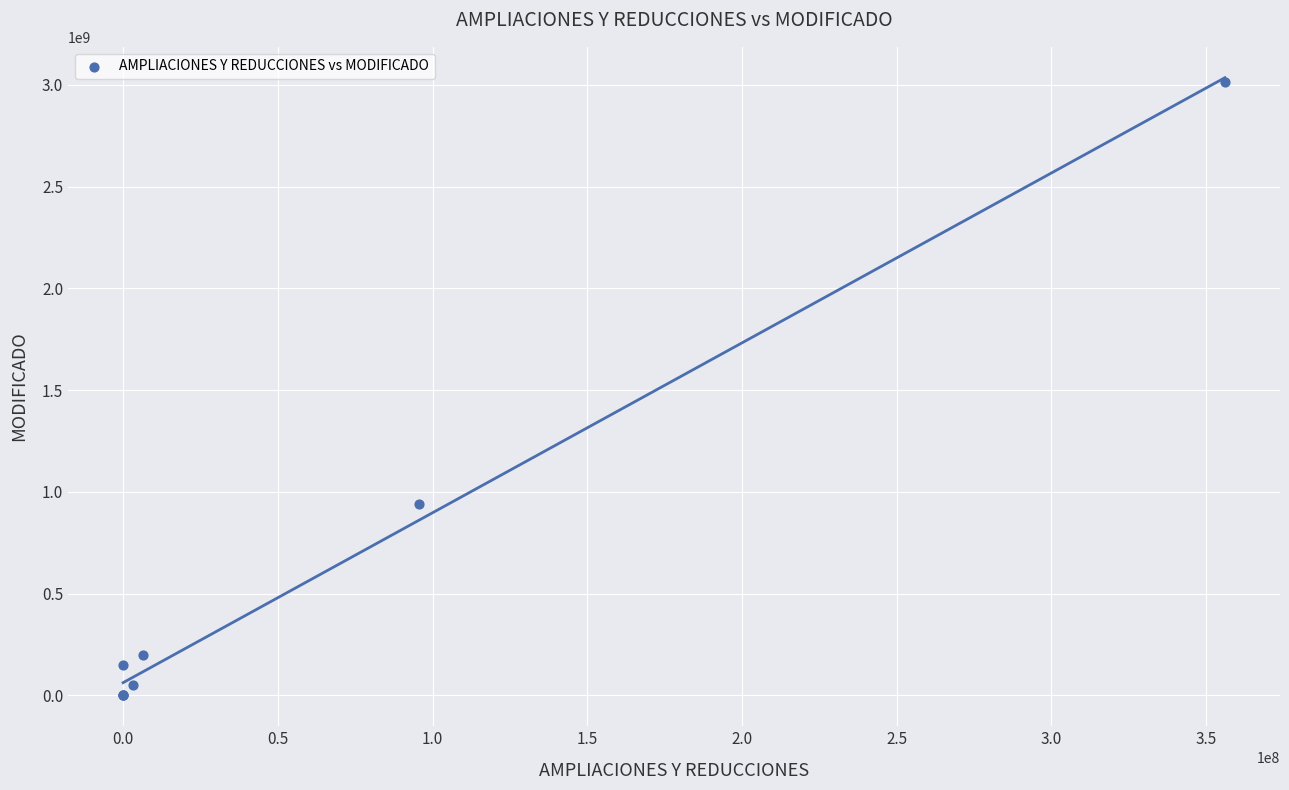

What Y value in the scatter plot is closest to 1506174695?

942337513.2